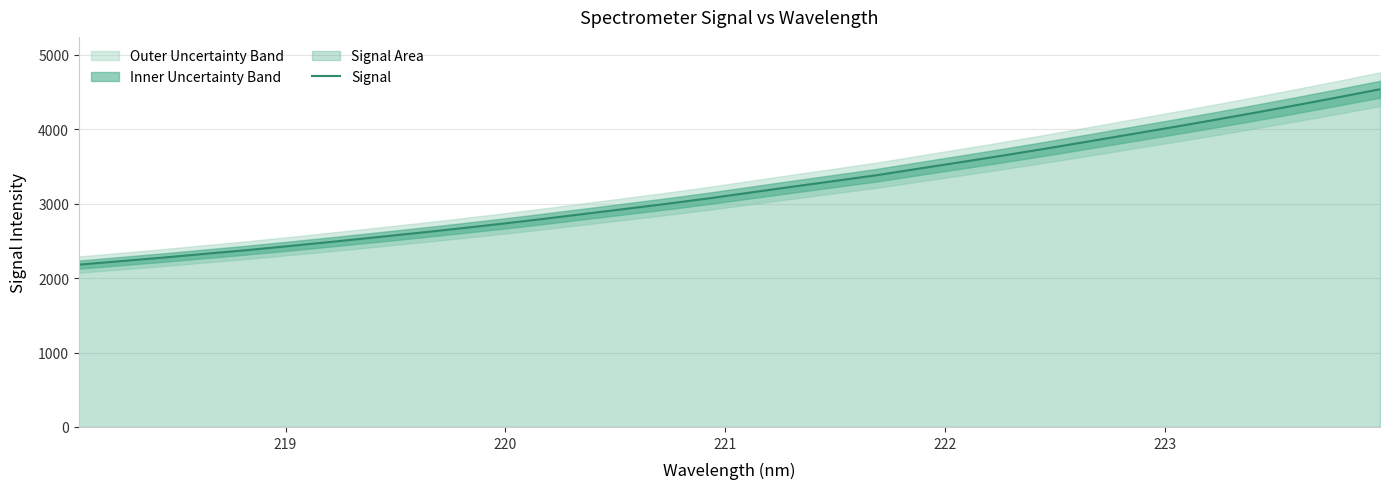

What is the average value?

3199.5